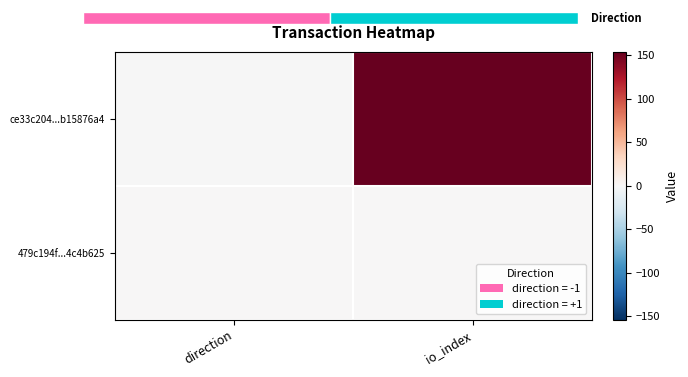

Reading left to right, list all the values displayed in this chart.

ce33c204...b15876a4: direction=-1	io_index=154
479c194f...4c4b625: direction=1	io_index=1